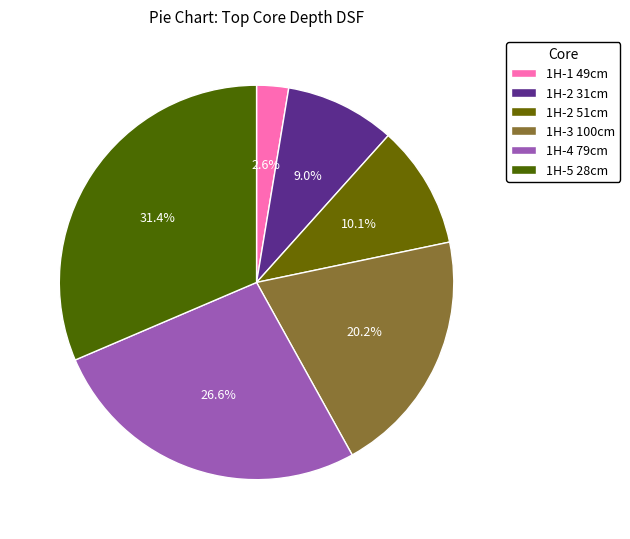

How many segments does this pie chart have?

6